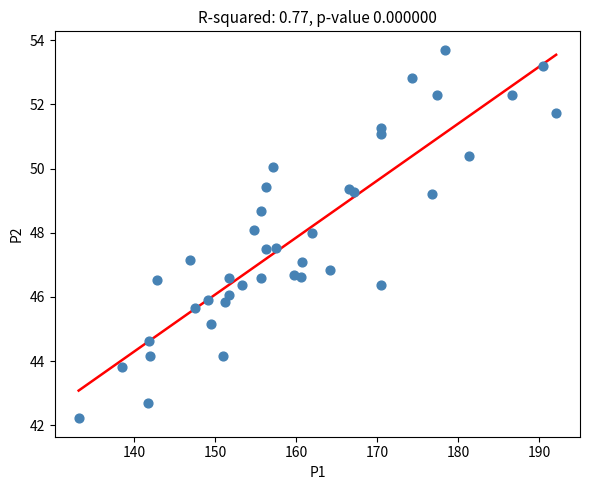

What is the range of X values (max minus min)?

58.9